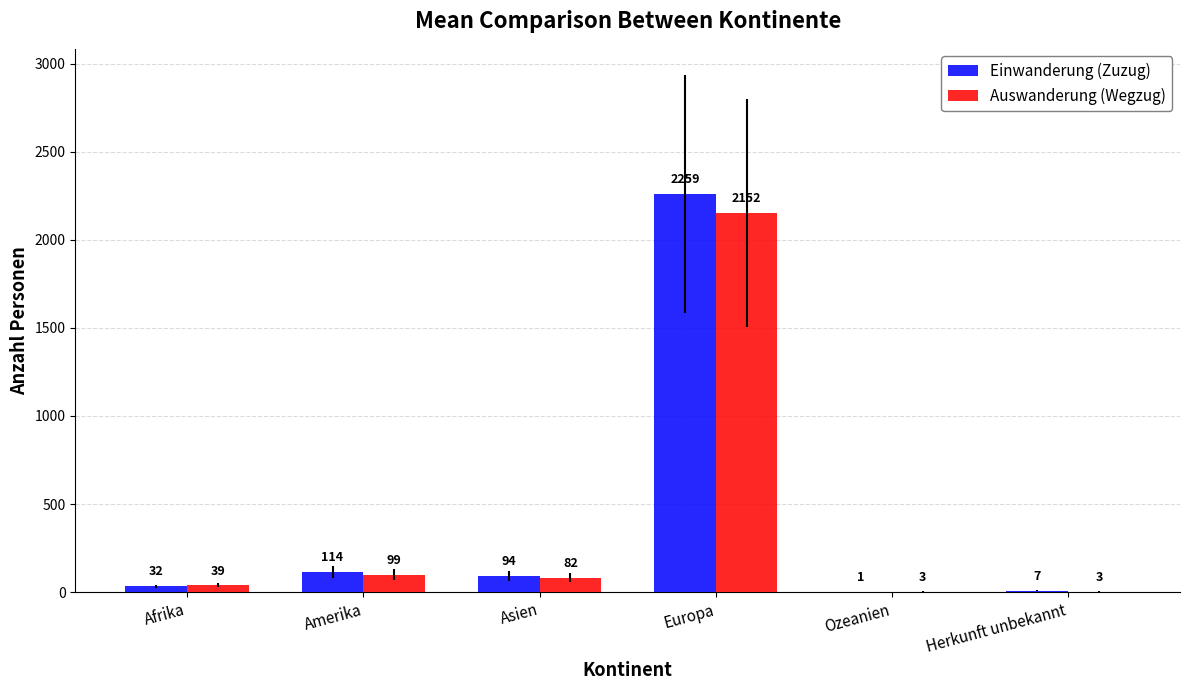

What value does the Auswanderung (Wegzug) series have at Amerika, to the nearest 100?

100